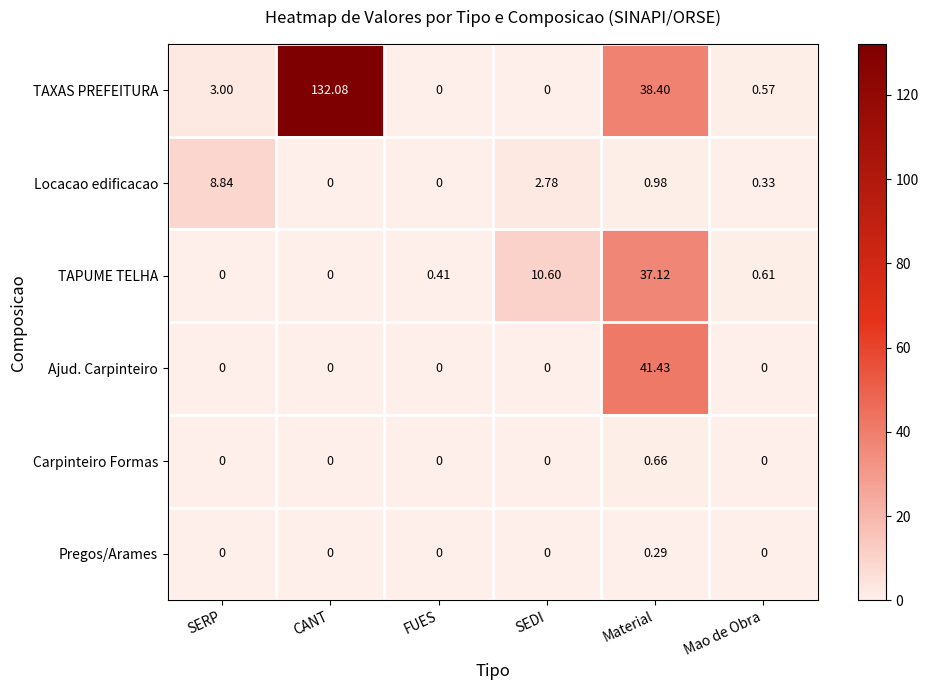

At which category is the sum across all series the highest?

CANT